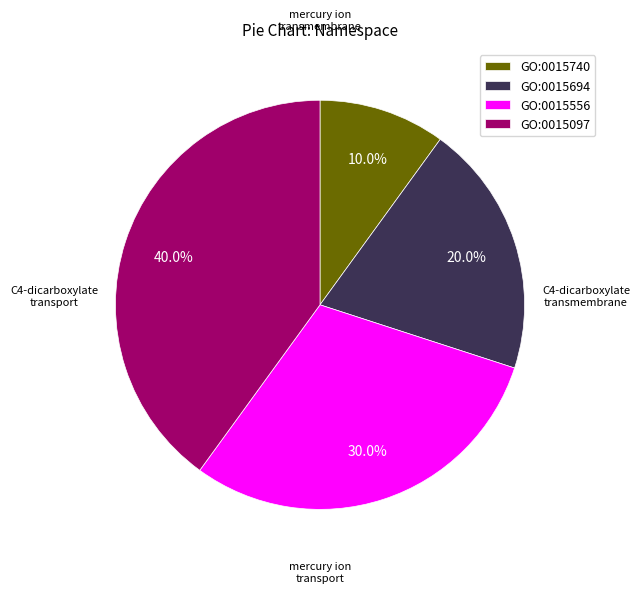

Count the number of slices in the pie.

4